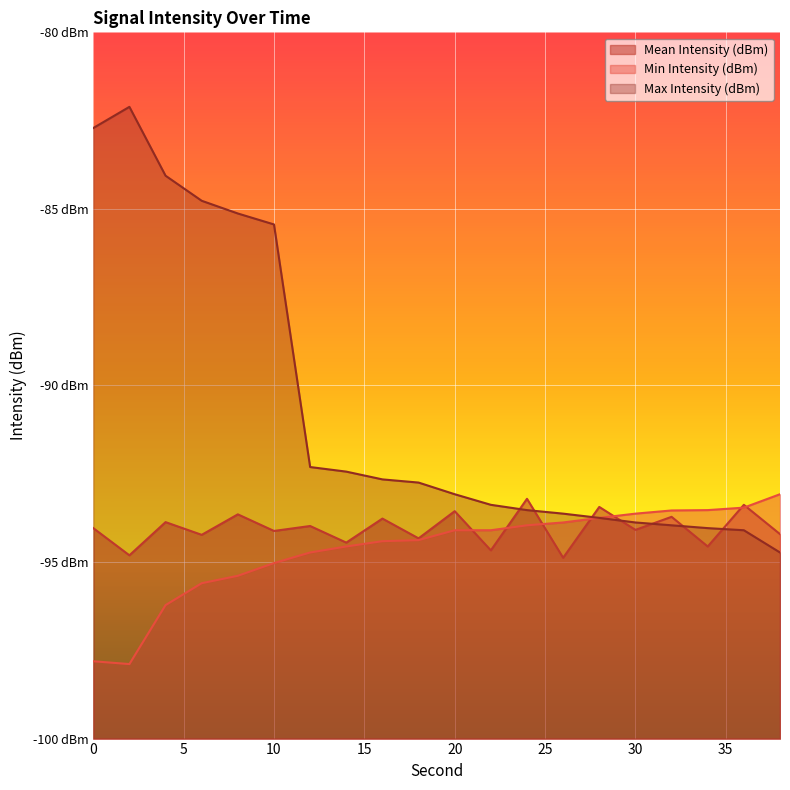

What is the lowest value of the Mean Intensity (dBm) series?

-94.9